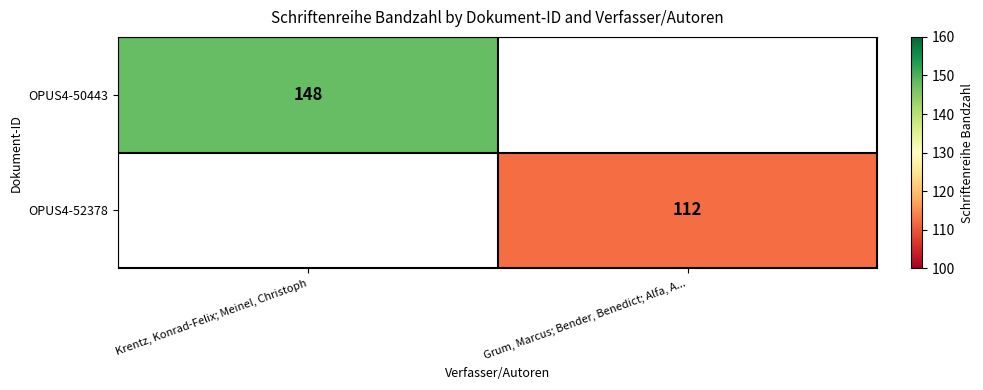

Is it true that OPUS4-52378 equals 112 at Grum, Marcus; Bender, Benedict; Alfa, A...?

True